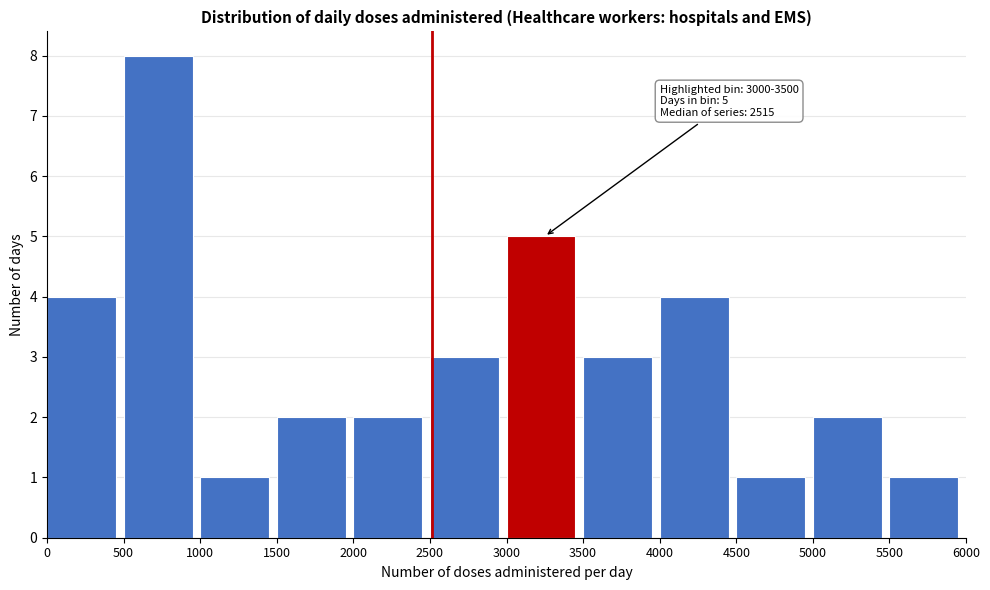

Over which range of the x-axis is the bar tallest?

500 to 1000